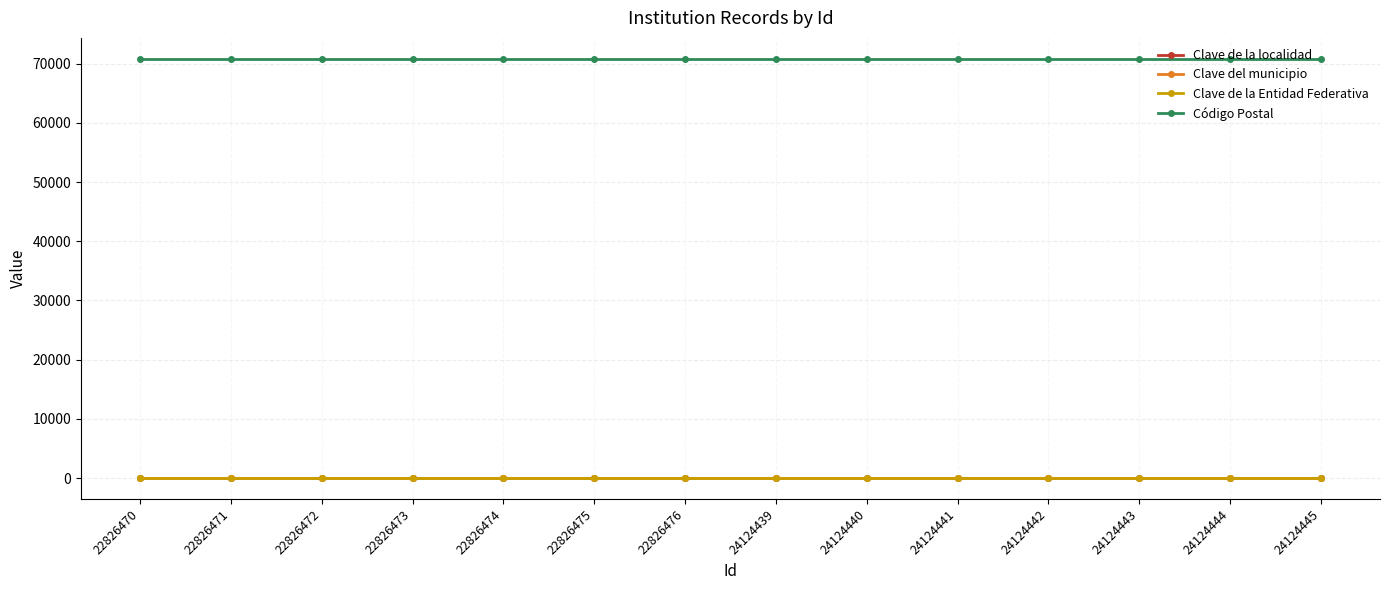

Reading right to left, what are all the values shown in this chart?

Clave de la localidad: 24124445=59	24124444=59	24124443=59	24124442=59	24124441=59	24124440=59	24124439=59	22826476=59	22826475=59	22826474=59	22826473=59	22826472=59	22826471=59	22826470=59
Clave del municipio: 24124445=59	24124444=59	24124443=59	24124442=59	24124441=59	24124440=59	24124439=59	22826476=59	22826475=59	22826474=59	22826473=59	22826472=59	22826471=59	22826470=59
Clave de la Entidad Federativa: 24124445=20	24124444=20	24124443=20	24124442=20	24124441=20	24124440=20	24124439=20	22826476=20	22826475=20	22826474=20	22826473=20	22826472=20	22826471=20	22826470=20
Código Postal: 24124445=70800	24124444=70800	24124443=70800	24124442=70800	24124441=70800	24124440=70800	24124439=70800	22826476=70800	22826475=70800	22826474=70800	22826473=70800	22826472=70800	22826471=70800	22826470=70800